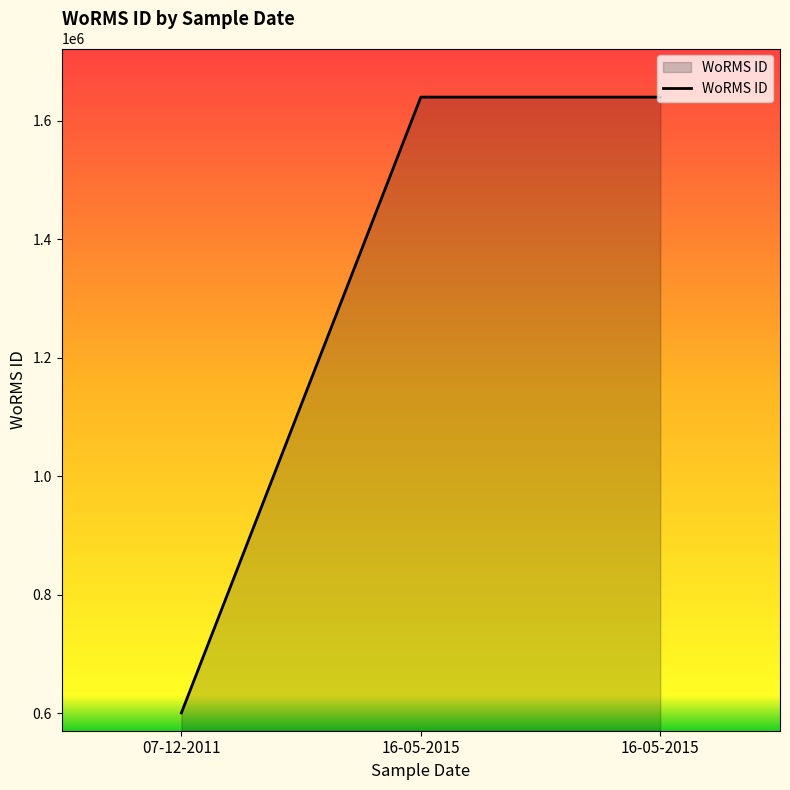

At which category does the chart reach its peak across all series?

16-05-2015